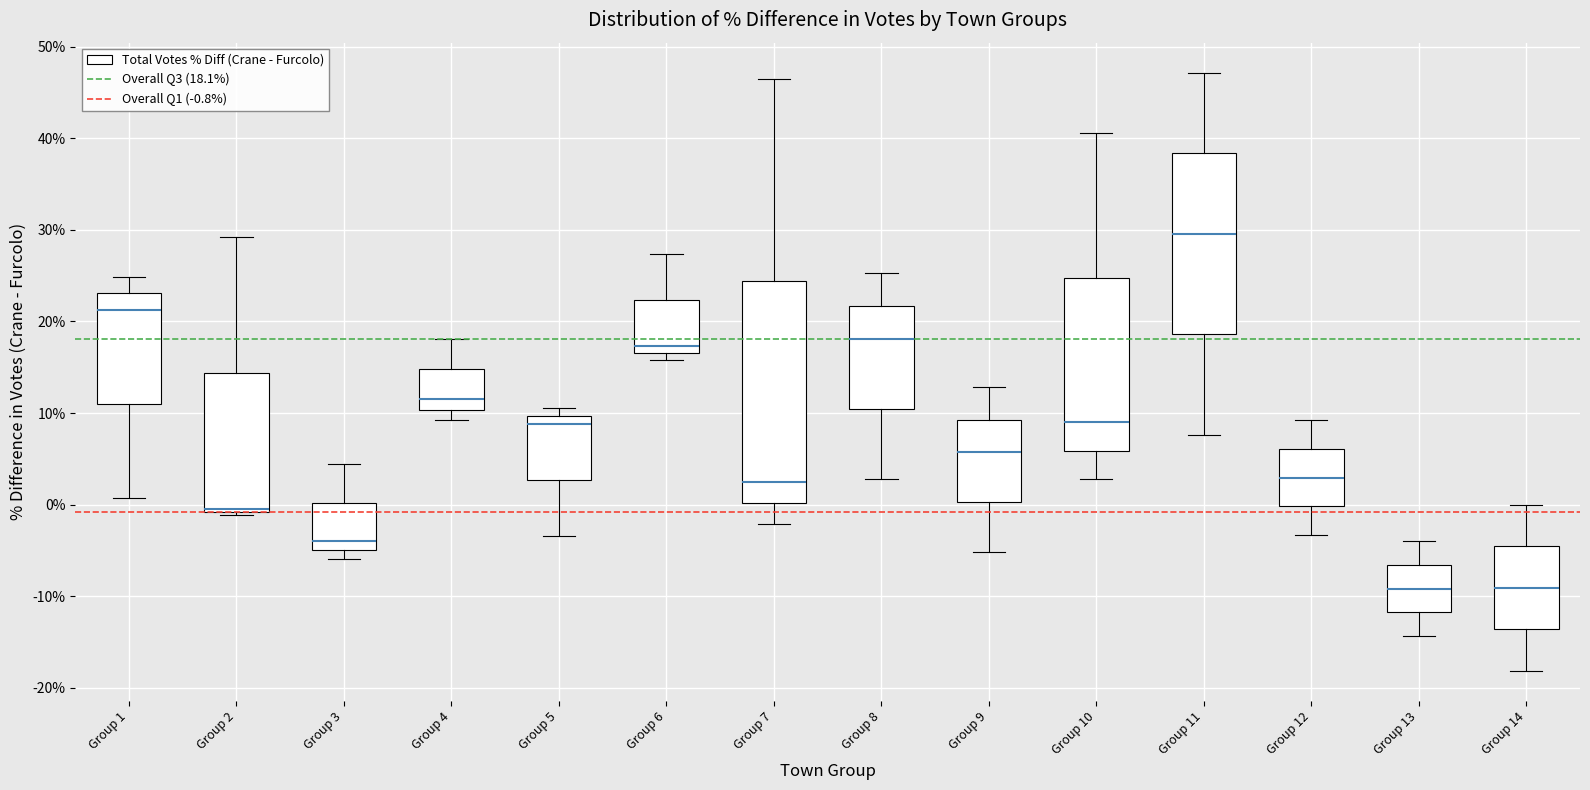

Reading left to right, transcribe this box plot: for each box, give where its median line is, the range the box spans, and where its two whiskers end, as read against the y-axis. The values are not printed on the chart, so give them approximately, as read against the axis.

Group 1: median 21, box 11 to 23, whiskers 1 to 25
Group 2: median 0, box -1 to 14, whiskers -1 (just below the box's lower edge) to 29
Group 3: median -4, box -5 to 0, whiskers -6 to 4
Group 4: median 12, box 10 to 15, whiskers 9 to 18
Group 5: median 9, box 3 to 10, whiskers -3 to 11
Group 6: median 17 (just above the box's lower edge), box 17 to 22, whiskers 16 to 27
Group 7: median 2, box 0 to 24, whiskers -2 to 46
Group 8: median 18, box 10 to 22, whiskers 3 to 25
Group 9: median 6, box 0 to 9, whiskers -5 to 13
Group 10: median 9, box 6 to 25, whiskers 3 to 41
Group 11: median 30, box 19 to 38, whiskers 8 to 47
Group 12: median 3, box 0 to 6, whiskers -3 to 9
Group 13: median -9, box -12 to -7, whiskers -14 to -4
Group 14: median -9, box -14 to -5, whiskers -18 to 0